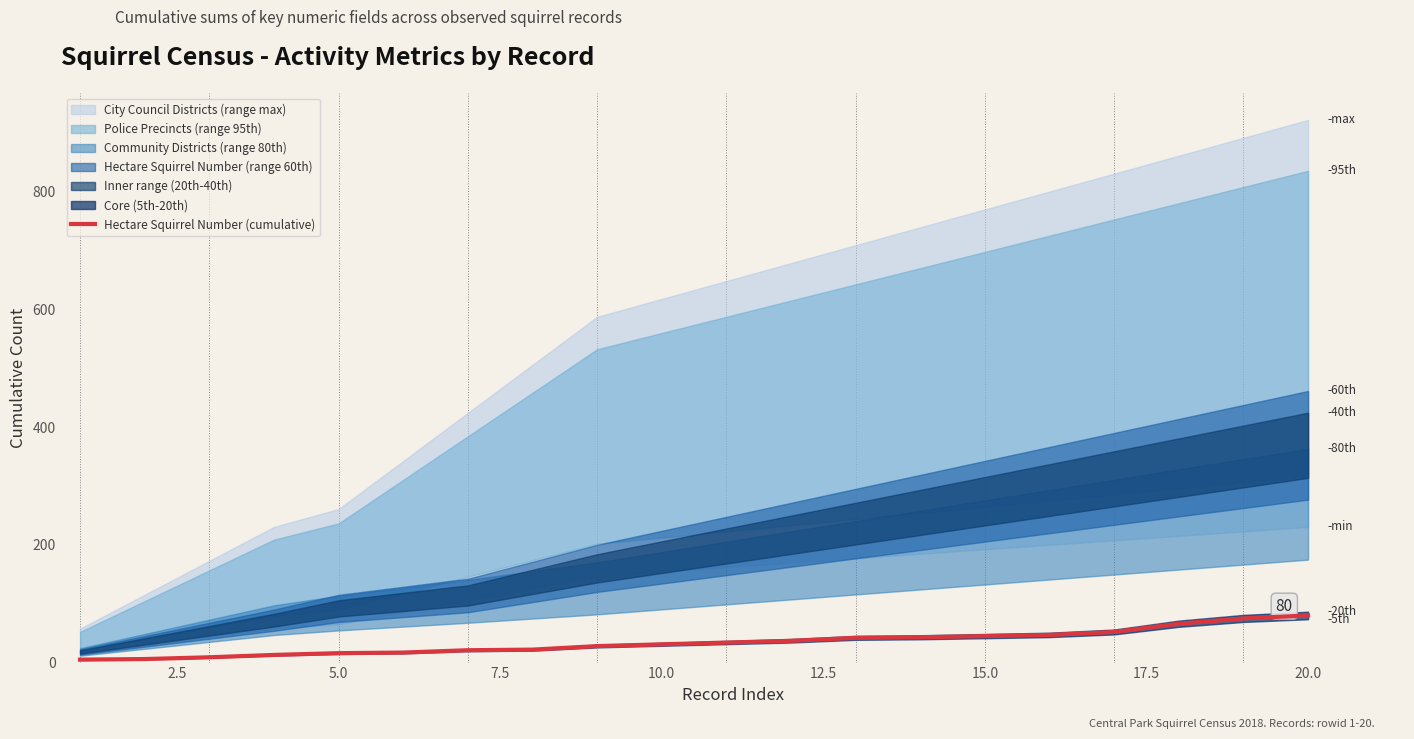

What is the minimum value shown in the chart?

5